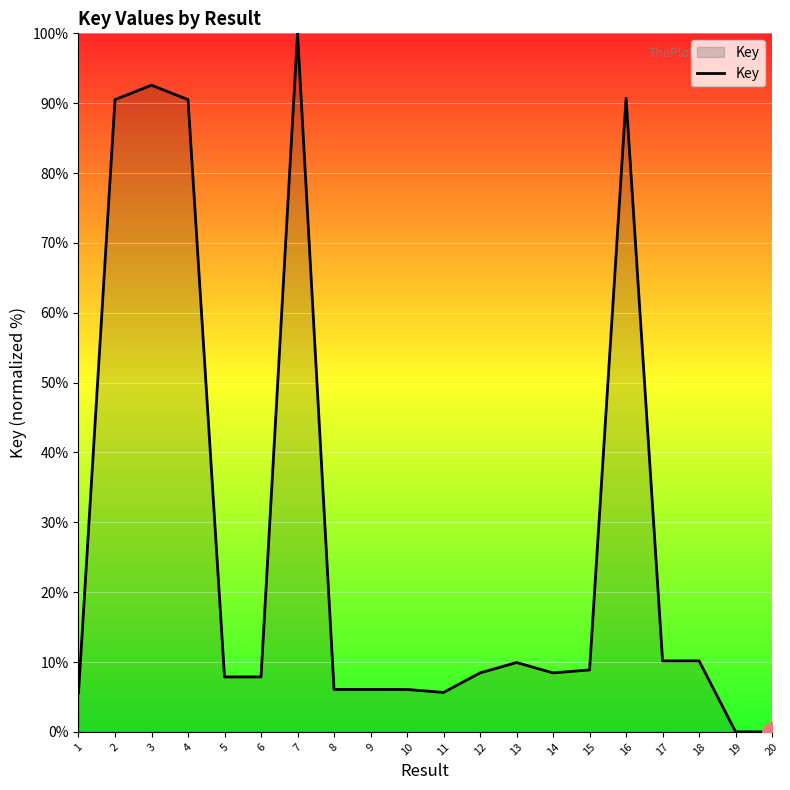

How many lines are shown in the chart?

1